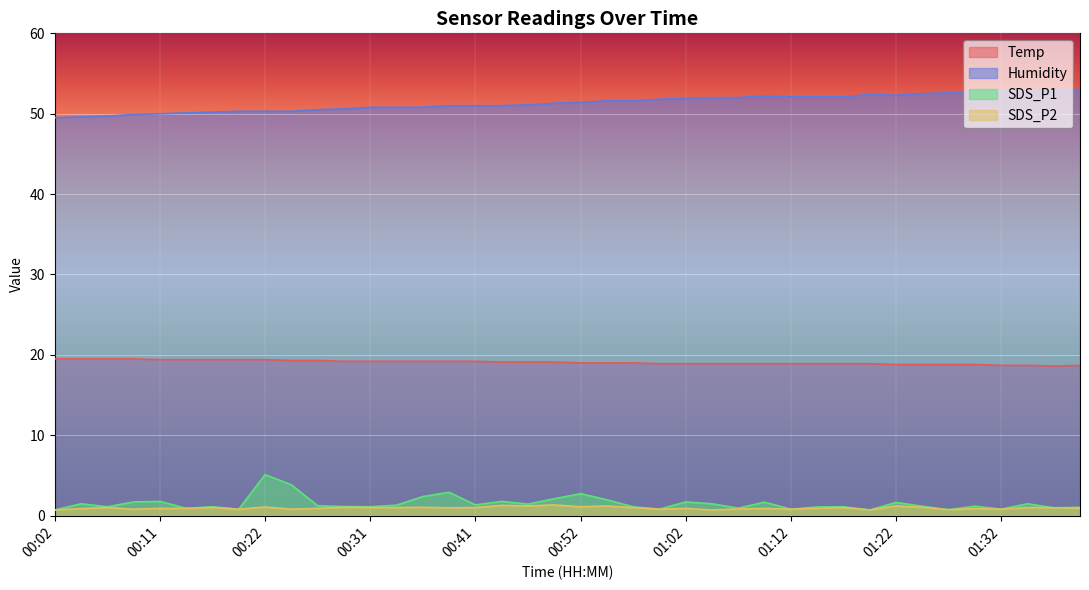

Reading right to left, transcribe all the data shown in this chart.

Temp: 01:39=18.7	01:37=18.6	01:34=18.7	01:32=18.7	01:29=18.8	01:27=18.8	01:24=18.8	01:22=18.8	01:19=18.9	01:17=18.9	01:14=18.9	01:12=18.9	01:09=18.9	01:07=18.9	01:04=18.9	01:02=18.9	00:59=18.9	00:57=19.0	00:54=19.0	00:52=19.0	00:49=19.1	00:46=19.1	00:44=19.1	00:41=19.2	00:39=19.2	00:36=19.2	00:34=19.2	00:31=19.2	00:29=19.2	00:26=19.3	00:24=19.3	00:22=19.4	00:19=19.4	00:17=19.4	00:14=19.4	00:11=19.4	00:09=19.5	00:07=19.5	00:04=19.5	00:02=19.5
Humidity: 01:39=53.0	01:37=52.8	01:34=52.8	01:32=52.8	01:29=52.8	01:27=52.6	01:24=52.5	01:22=52.3	01:19=52.4	01:17=52.1	01:14=52.1	01:12=52.1	01:09=52.2	01:07=52.0	01:04=52.0	01:02=51.9	00:59=51.8	00:57=51.6	00:54=51.6	00:52=51.4	00:49=51.3	00:46=51.1	00:44=51.0	00:41=51.0	00:39=51.0	00:36=50.8	00:34=50.8	00:31=50.8	00:29=50.6	00:26=50.5	00:24=50.3	00:22=50.3	00:19=50.3	00:17=50.2	00:14=50.1	00:11=50.0	00:09=49.9	00:07=49.7	00:04=49.6	00:02=49.5
SDS_P1: 01:39=1.0	01:37=1.0	01:34=1.5	01:32=0.8	01:29=1.2	01:27=0.7	01:24=1.2	01:22=1.6	01:19=0.7	01:17=1.1	01:14=1.1	01:12=0.8	01:09=1.7	01:07=0.9	01:04=1.5	01:02=1.7	00:59=0.8	00:57=1.1	00:54=2.0	00:52=2.7	00:49=2.1	00:46=1.4	00:44=1.8	00:41=1.3	00:39=2.9	00:36=2.4	00:34=1.3	00:31=1.1	00:29=1.1	00:26=1.2	00:24=3.8	00:22=5.1	00:19=0.8	00:17=1.1	00:14=0.9	00:11=1.8	00:09=1.7	00:07=1.1	00:04=1.5	00:02=0.7
SDS_P2: 01:39=0.9	01:37=1.0	01:34=1.0	01:32=0.8	01:29=0.9	01:27=0.7	01:24=1.0	01:22=1.2	01:19=0.7	01:17=1.0	01:14=0.9	01:12=0.8	01:09=0.9	01:07=0.8	01:04=0.7	01:02=0.9	00:59=0.8	00:57=1.0	00:54=1.2	00:52=1.1	00:49=1.3	00:46=1.2	00:44=1.3	00:41=1.0	00:39=1.0	00:36=1.0	00:34=1.0	00:31=1.0	00:29=1.0	00:26=0.9	00:24=0.8	00:22=1.1	00:19=0.8	00:17=1.0	00:14=0.9	00:11=0.9	00:09=0.8	00:07=1.0	00:04=0.9	00:02=0.7